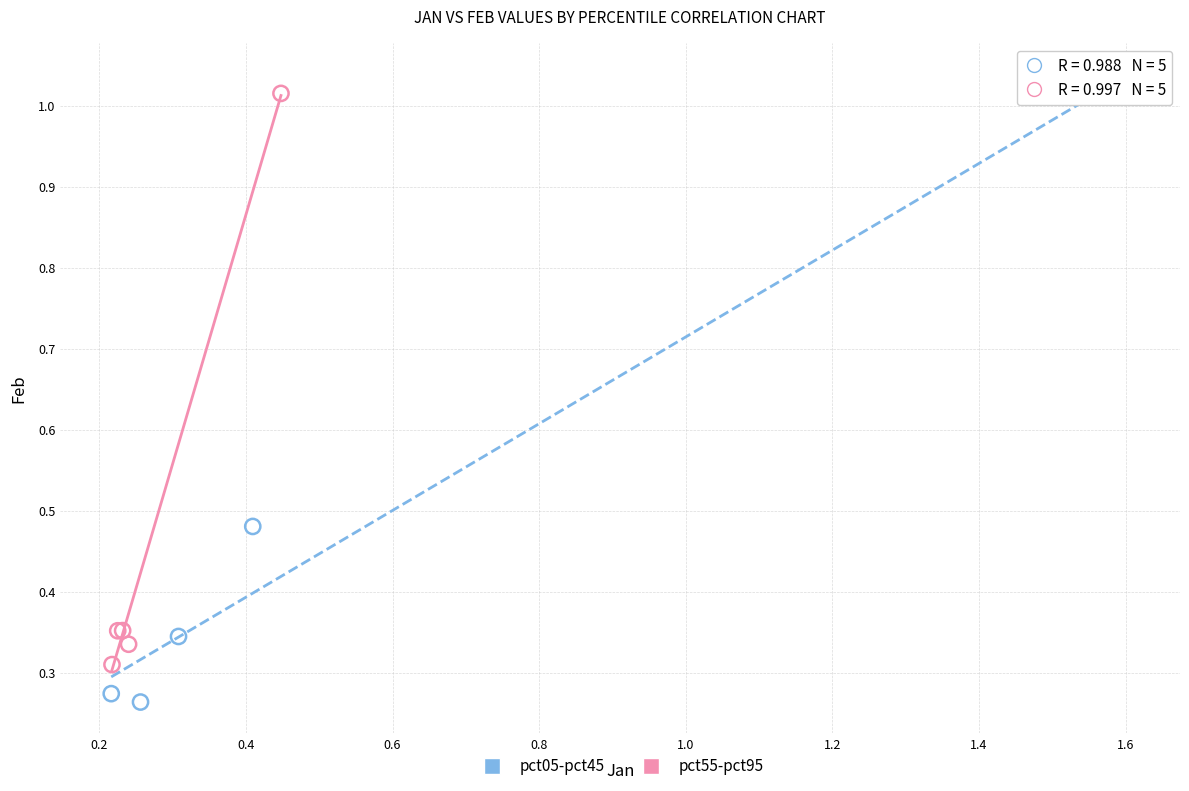

Which series contains the lowest Y value?

pct05-pct45